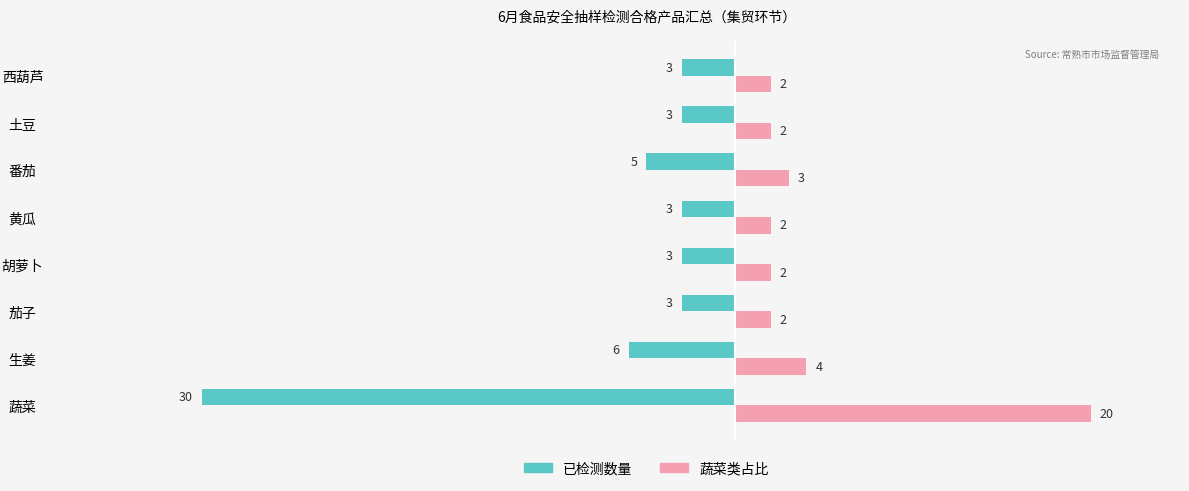

What is the sum of all 已检测数量 values?

-56